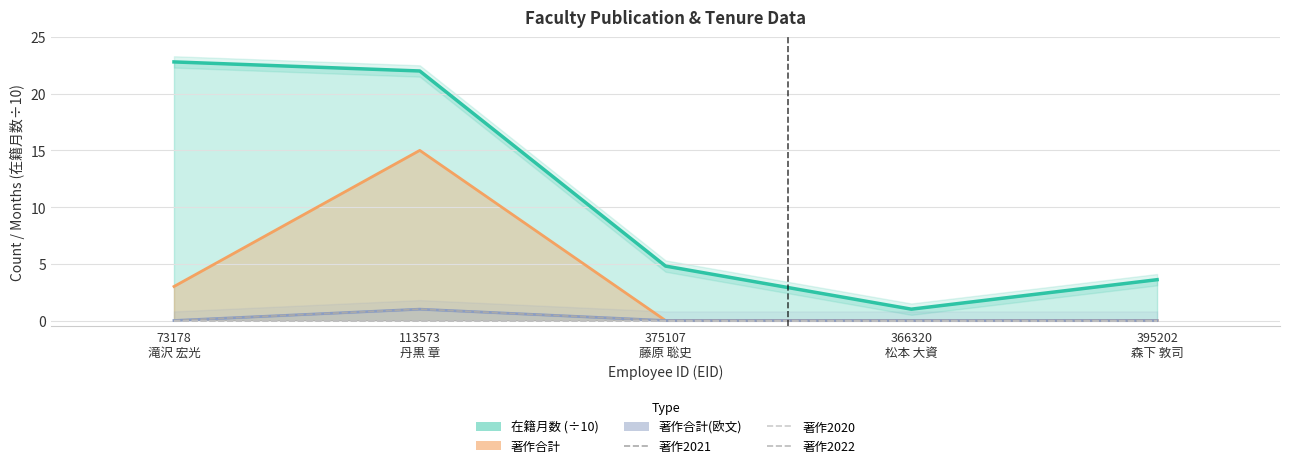

List the series in order of their peak value, highest first.

著作2021, 著作2020, 著作2022